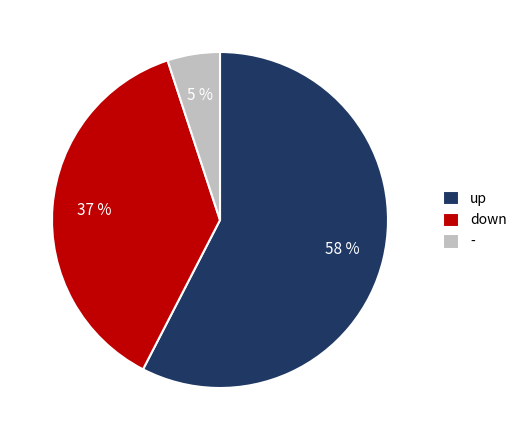

Is it true that - is 1% of the pie?

False